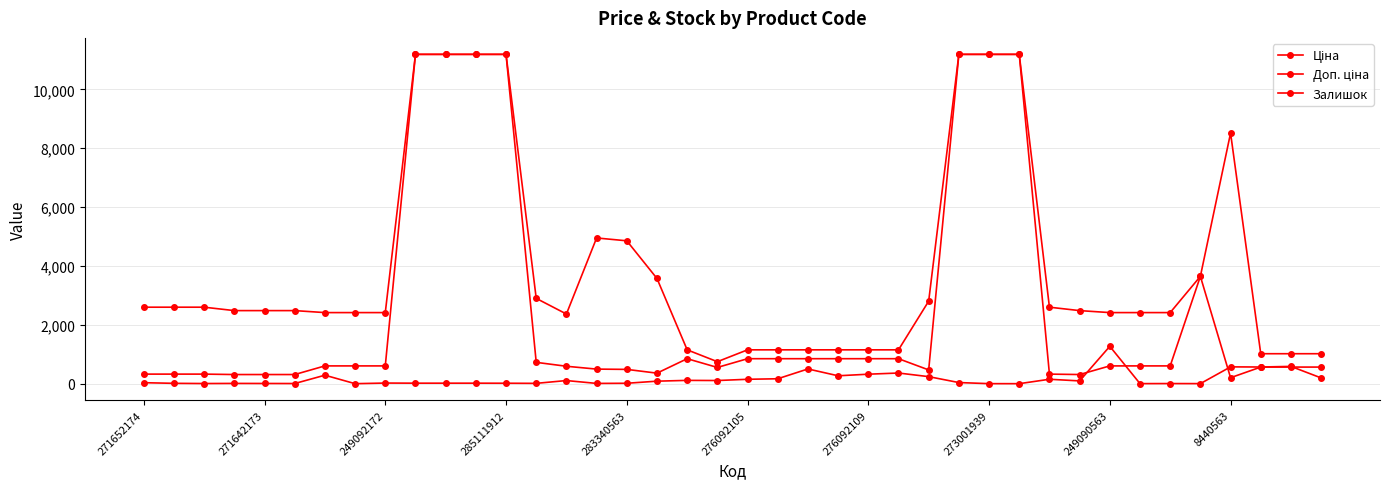

How many lines are shown in the chart?

3